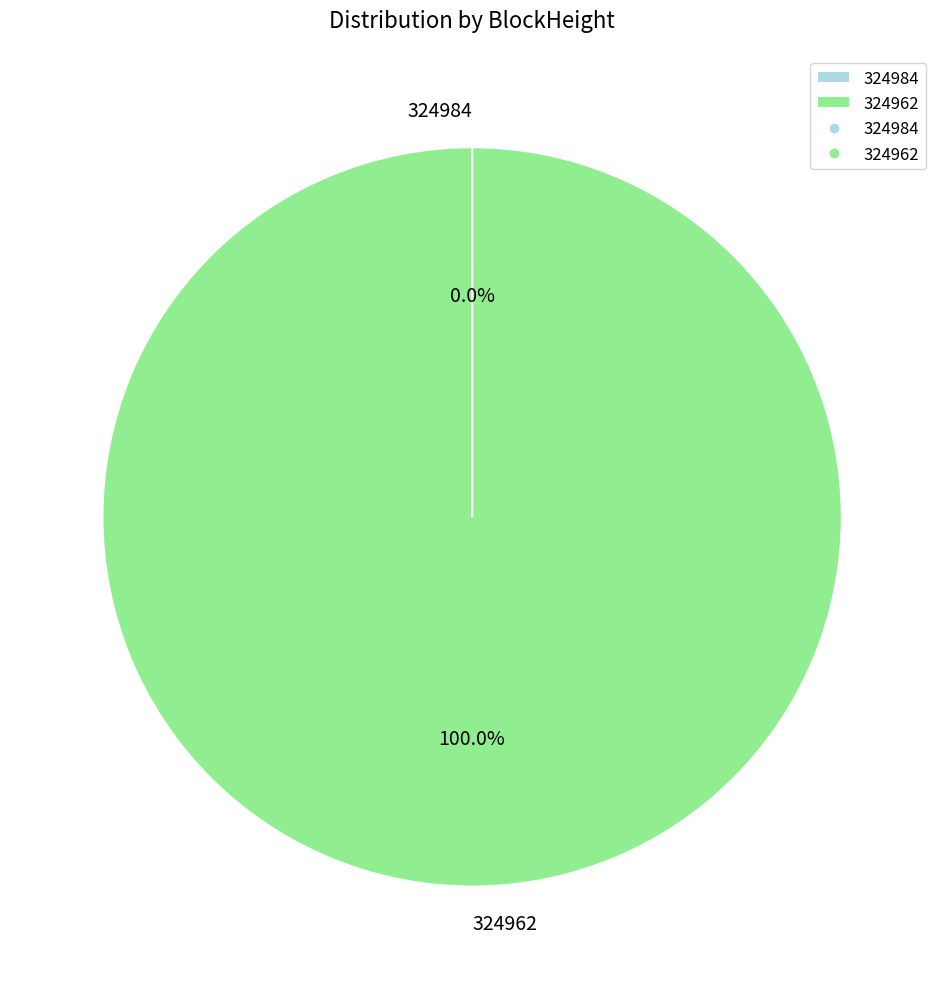

Which slice is the largest?

324962